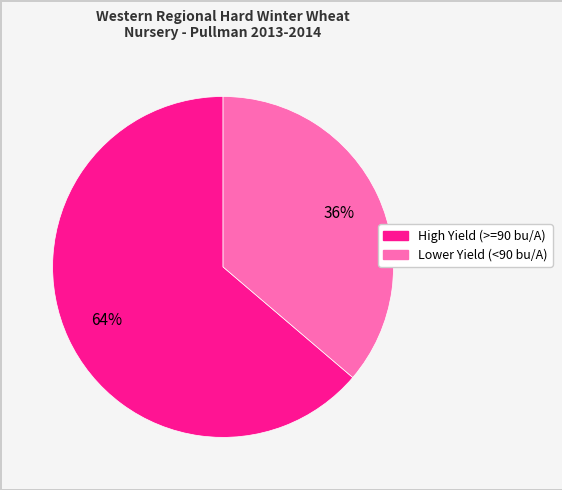

How many slices are in this pie chart?

2